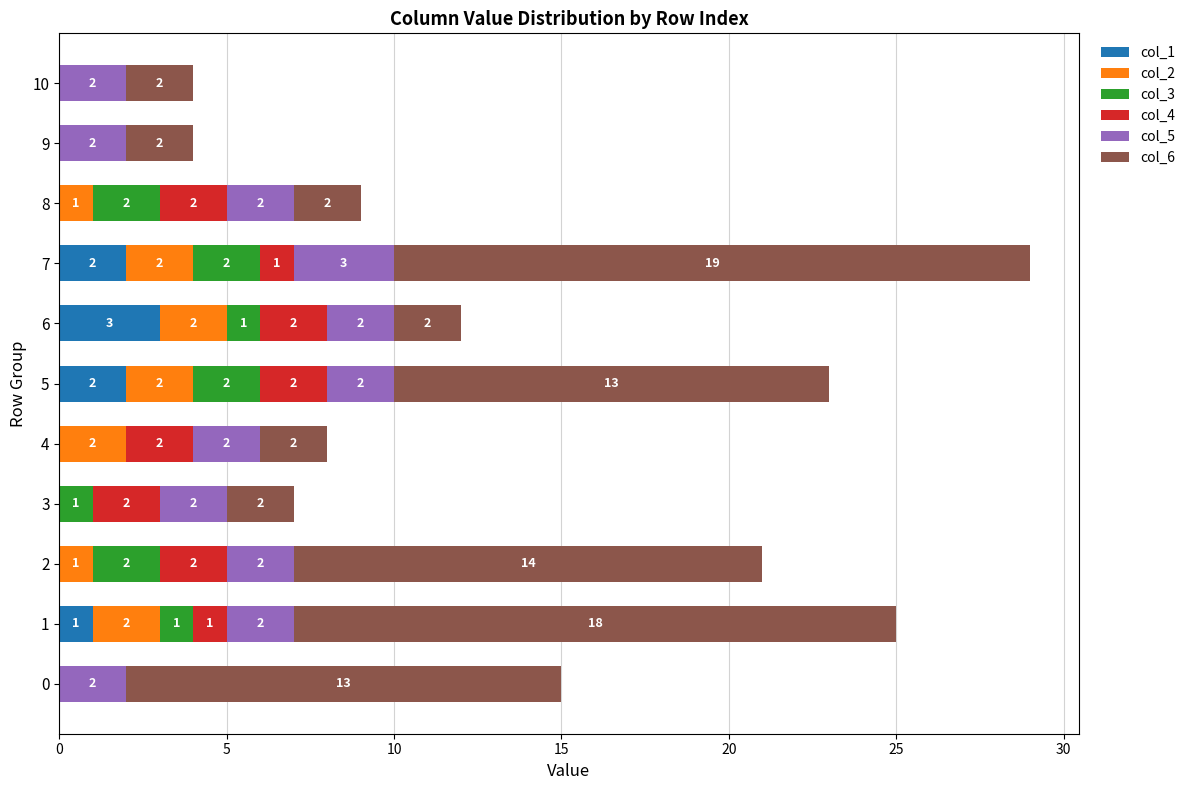

How many col_1 values are between 0 and 2?

10